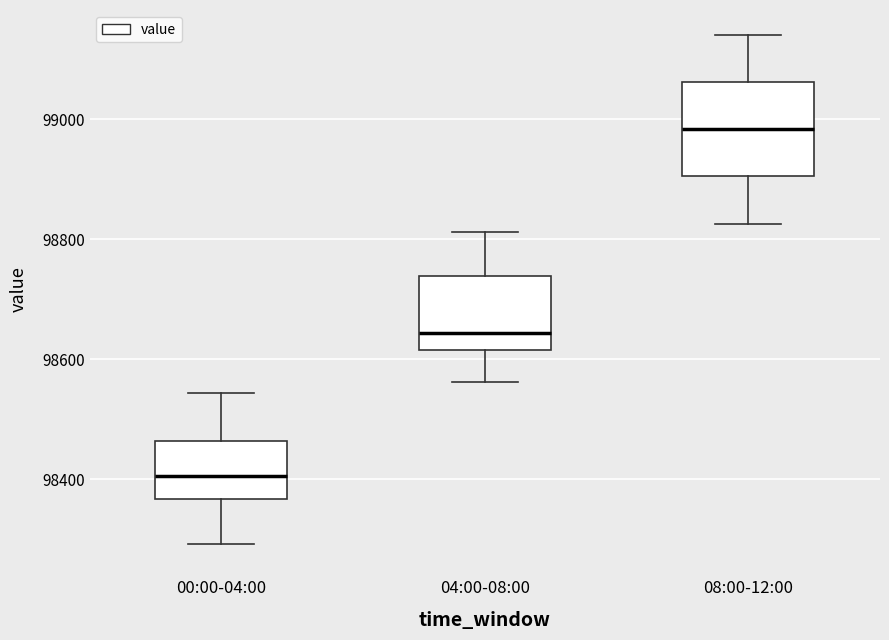

Where does the lower whisker of the box for 00:00-04:00 end on the y-axis? The values are not printed on the chart, so give them approximately, as read against the axis.

98300